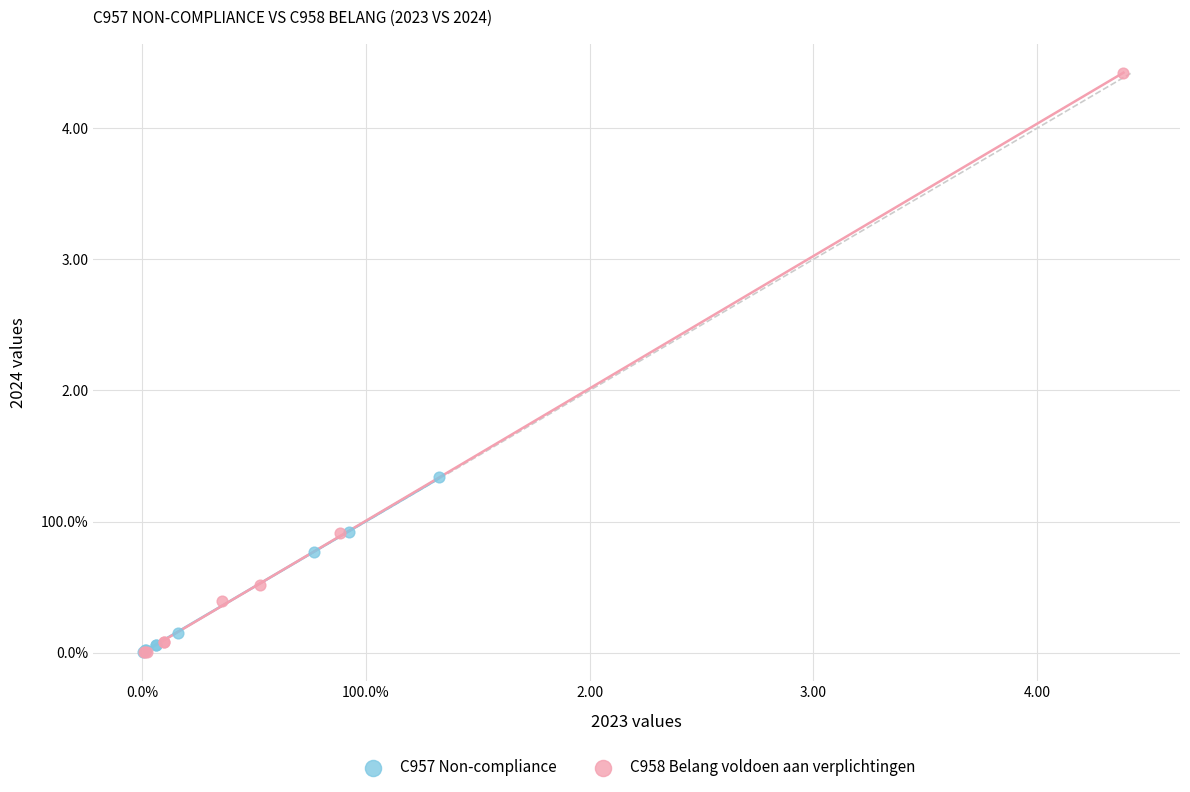

What are all the series names shown in the legend?

C957 Non-compliance, C958 Belang voldoen aan verplichtingen